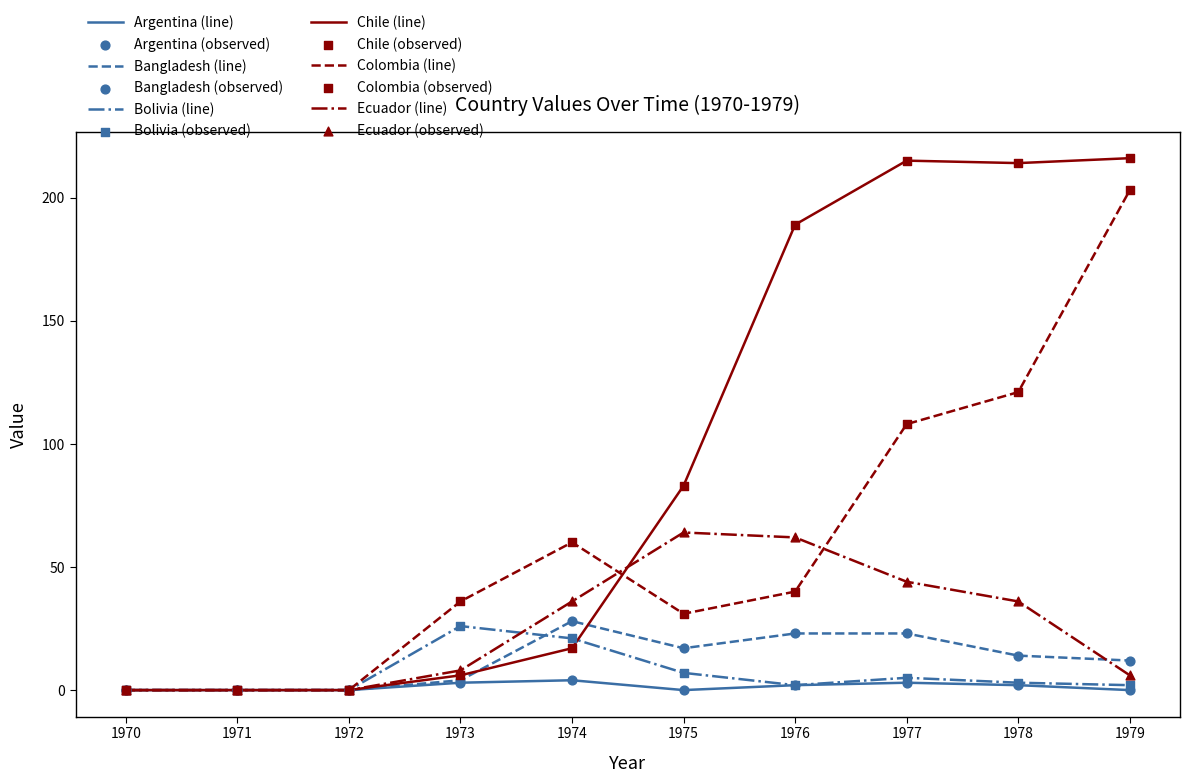

Is the value of Ecuador (line) at 1972 greater than the value of Bangladesh (line) at 1978?

No